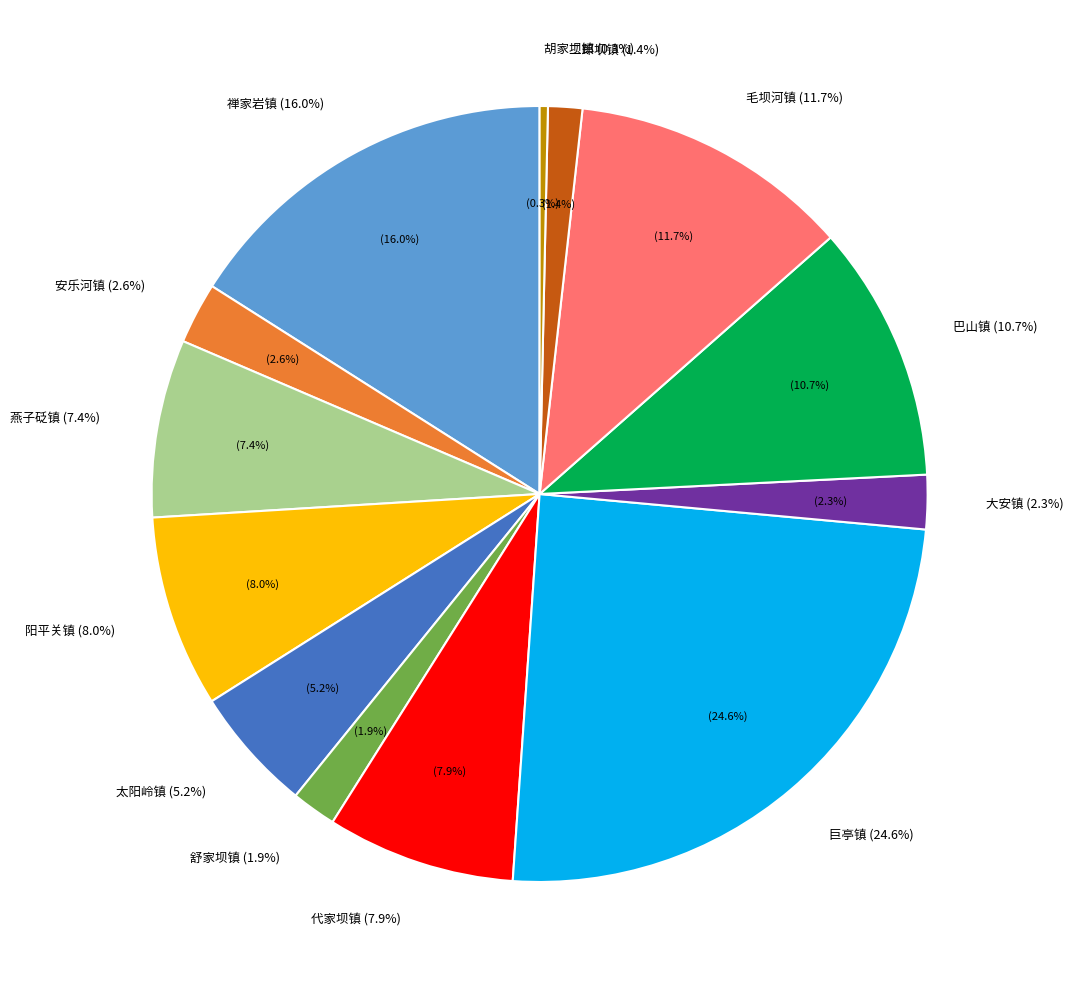

To the nearest percent, what portion does 大安镇 represent?

2%